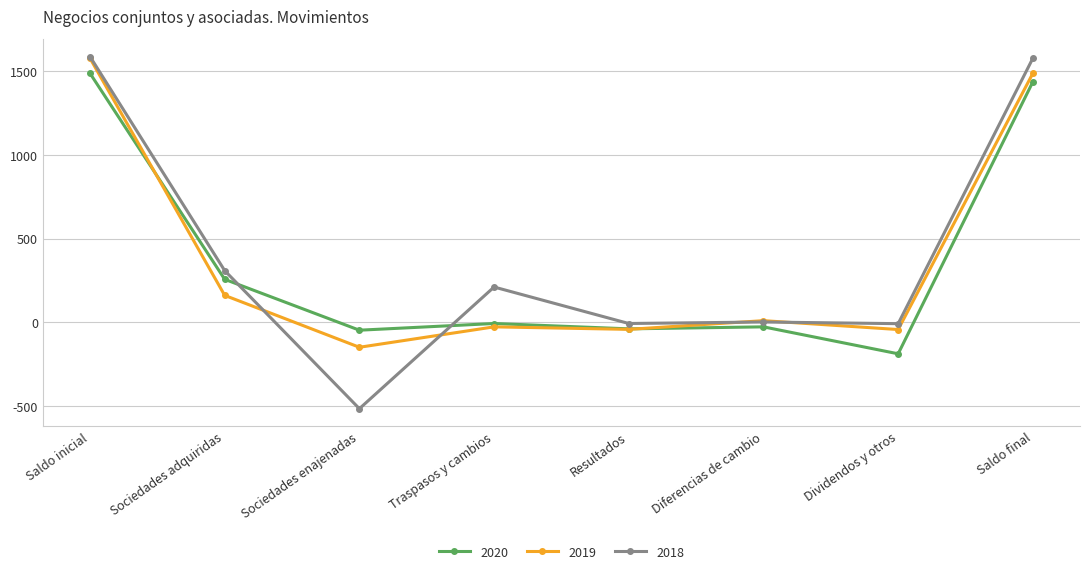

Is it true that 2020 equals -89 at Dividendos y otros?

False